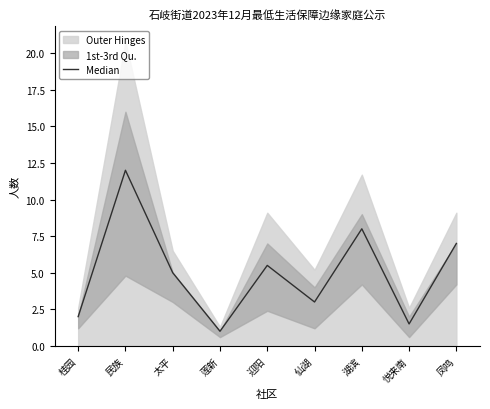

How many categories are shown in the chart?

9